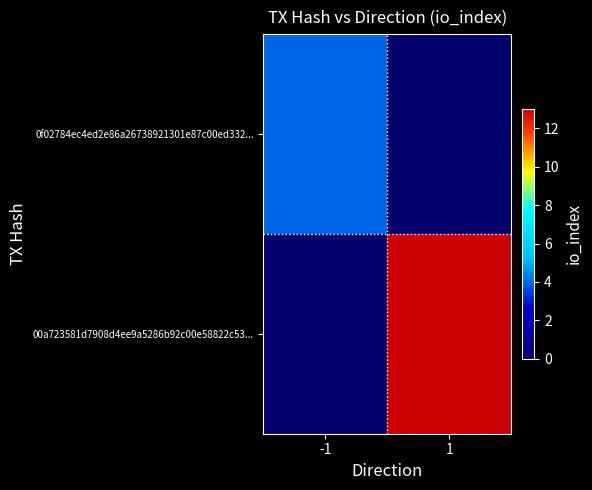

At how many categories does at least one series exceed 7?

1